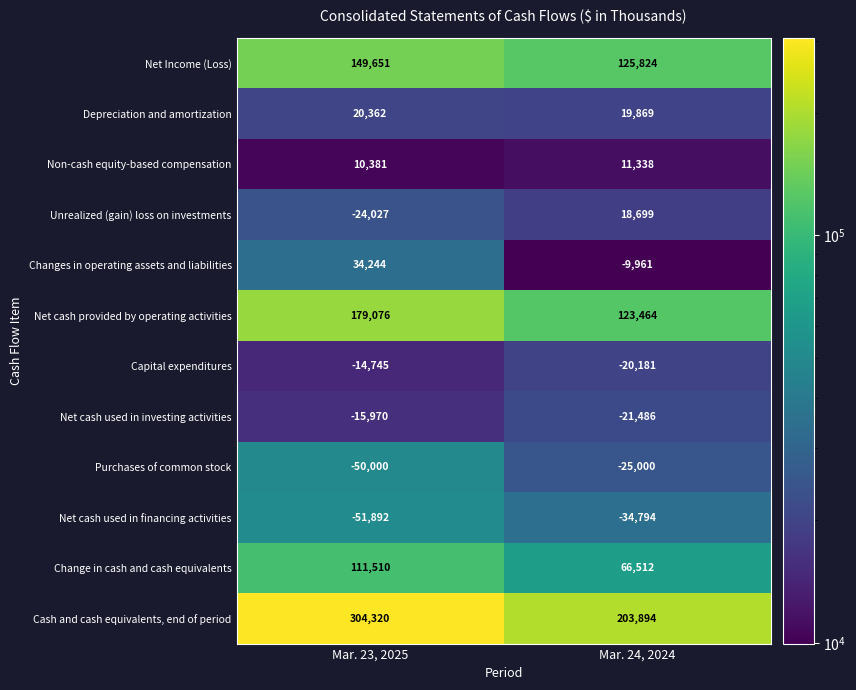

Rank the series at Mar. 24, 2024 from lowest to highest value.

Net cash used in financing activities, Purchases of common stock, Net cash used in investing activities, Capital expenditures, Changes in operating assets and liabilities, Non-cash equity-based compensation, Unrealized (gain) loss on investments, Depreciation and amortization, Change in cash and cash equivalents, Net cash provided by operating activities, Net Income (Loss), Cash and cash equivalents, end of period